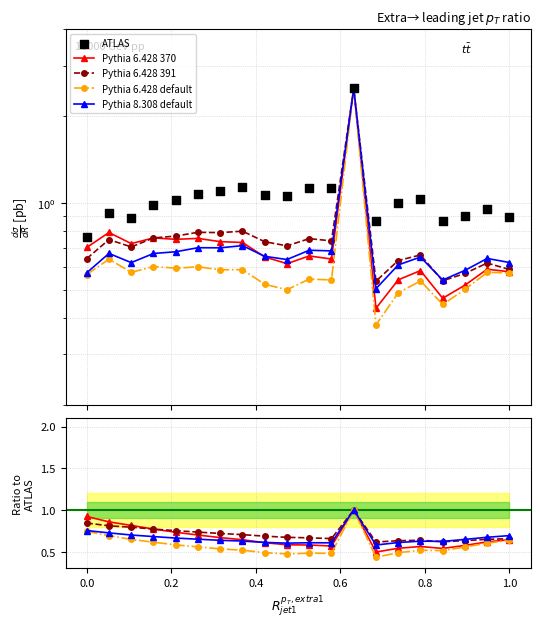

What are all the series names shown in the legend?

Pythia 6.428 370, Pythia 6.428 391, Pythia 6.428 default, Pythia 8.308 default, ATLAS